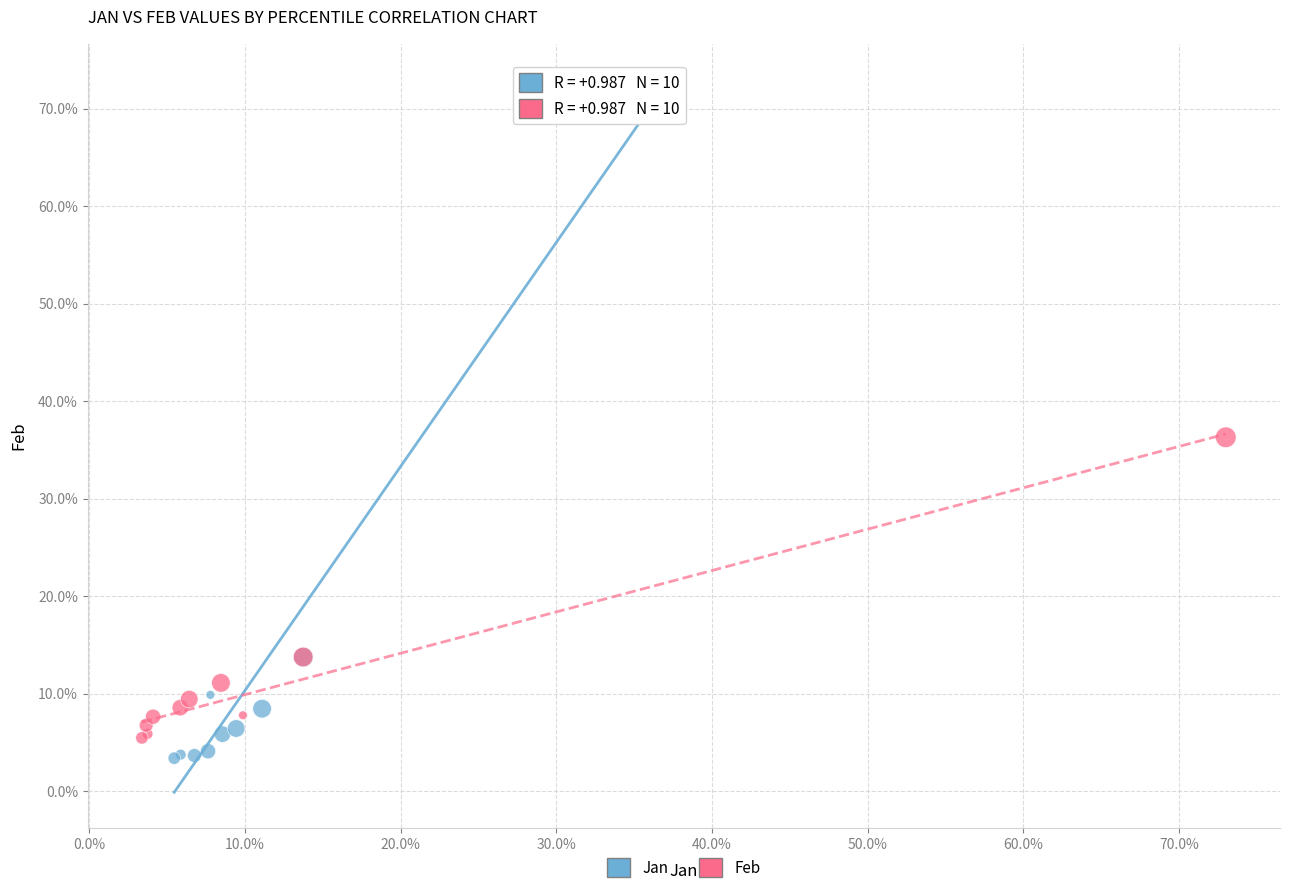

Which series reaches the minimum Y coordinate?

Jan